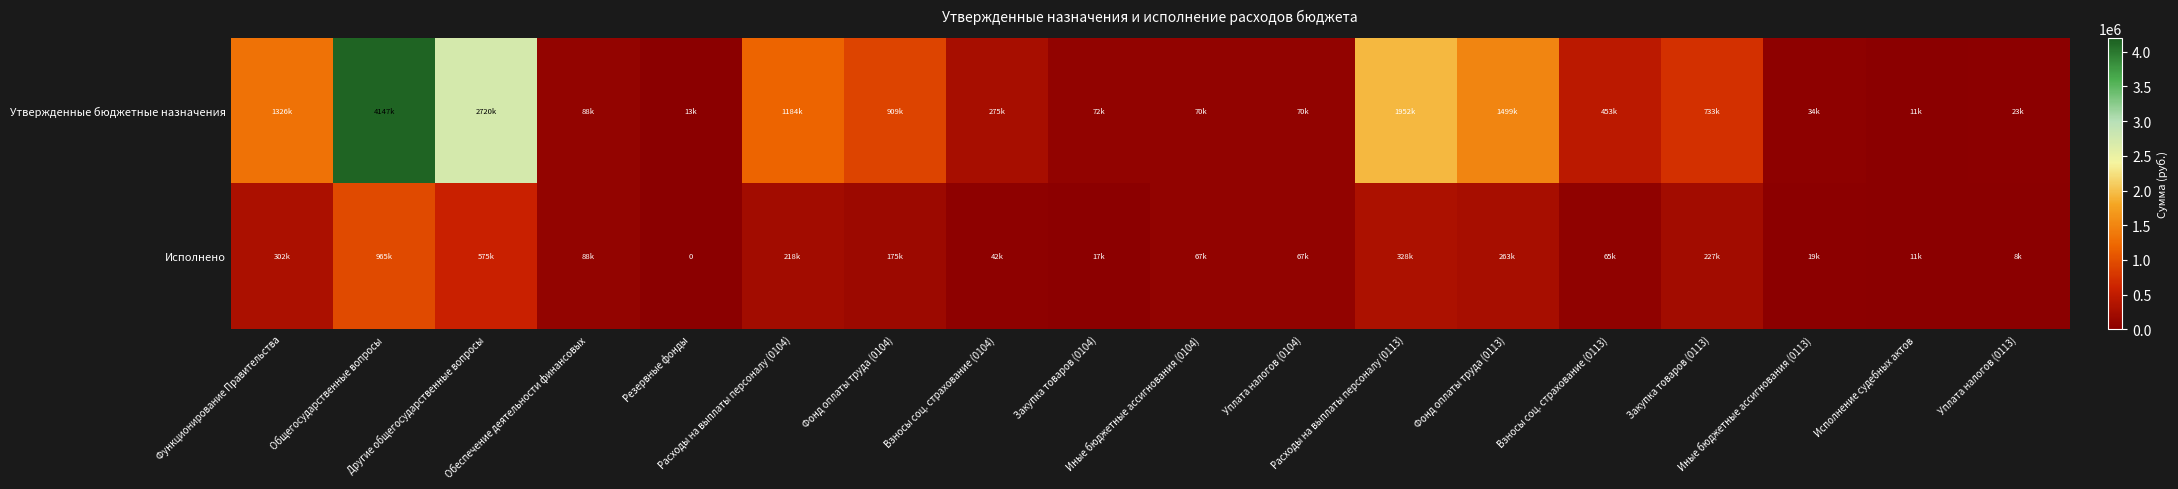

The Исполнено series shows 595199.5 at Общегосударственные вопросы. True or false?

False